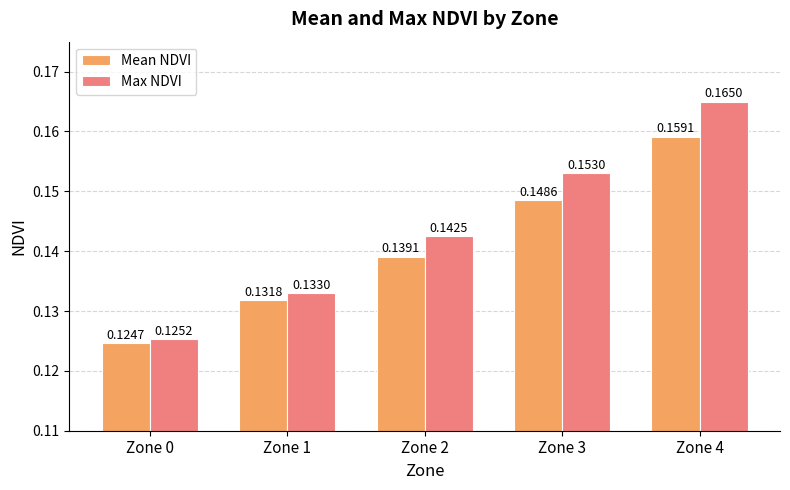

Between Zone 1 and Zone 3, which series saw the biggest shift?

Max NDVI